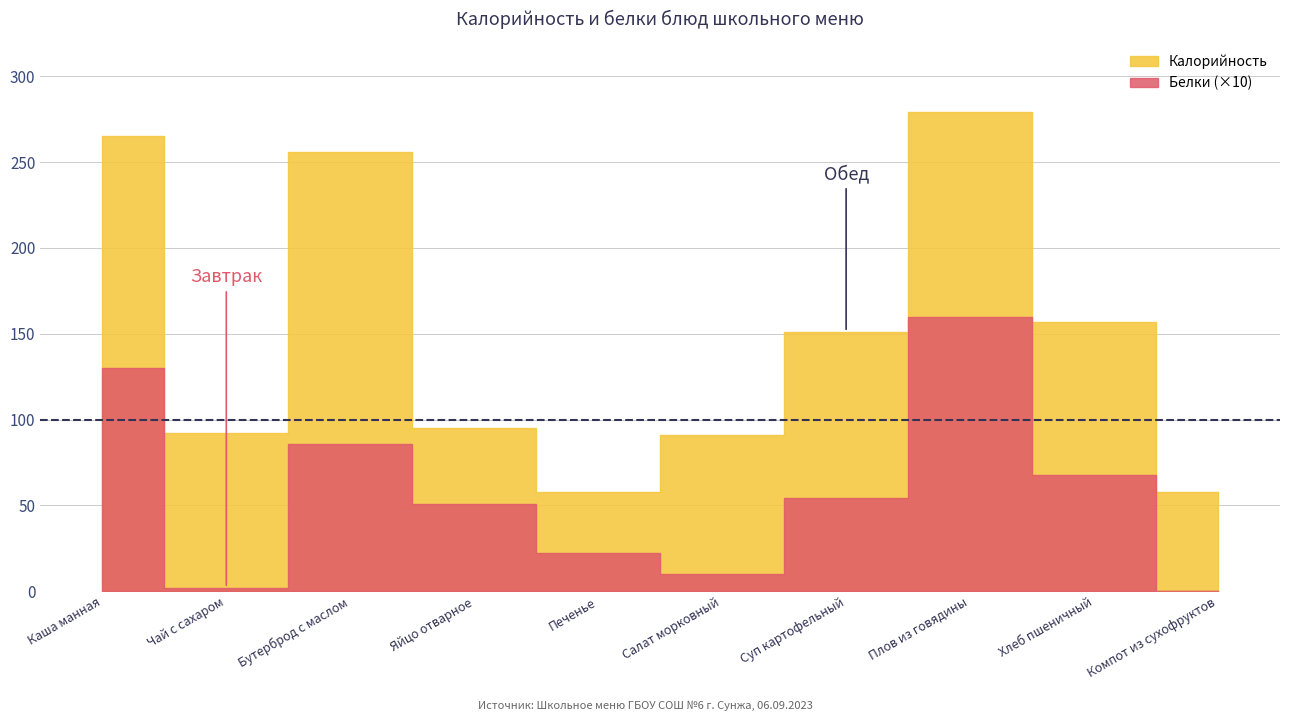

Rank the categories by Белки value from highest to lowest.

Плов из говядины, Каша манная, Бутерброд с маслом, Хлеб пшеничный, Суп картофельный, Яйцо отварное, Печенье, Салат морковный, Чай с сахаром, Компот из сухофруктов